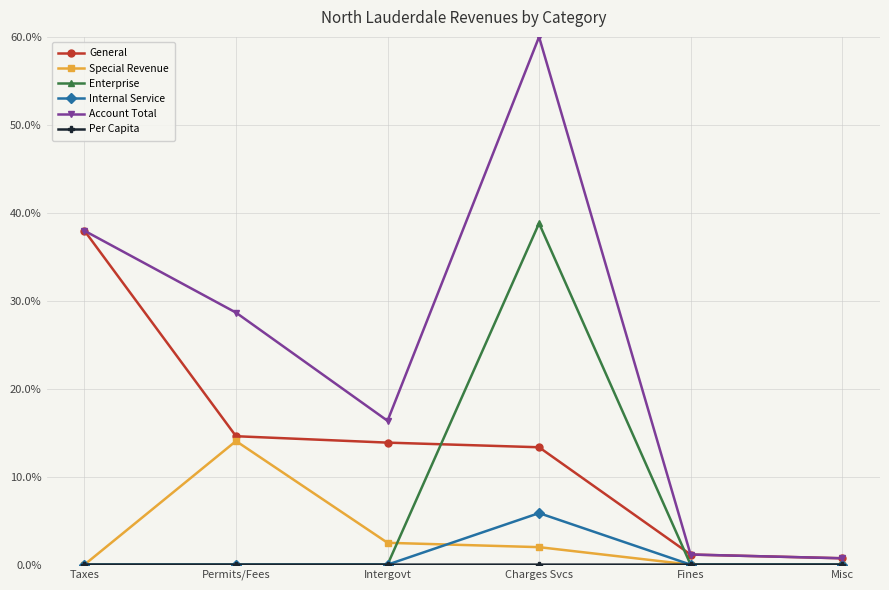

What is the greatest value displayed?

60.0